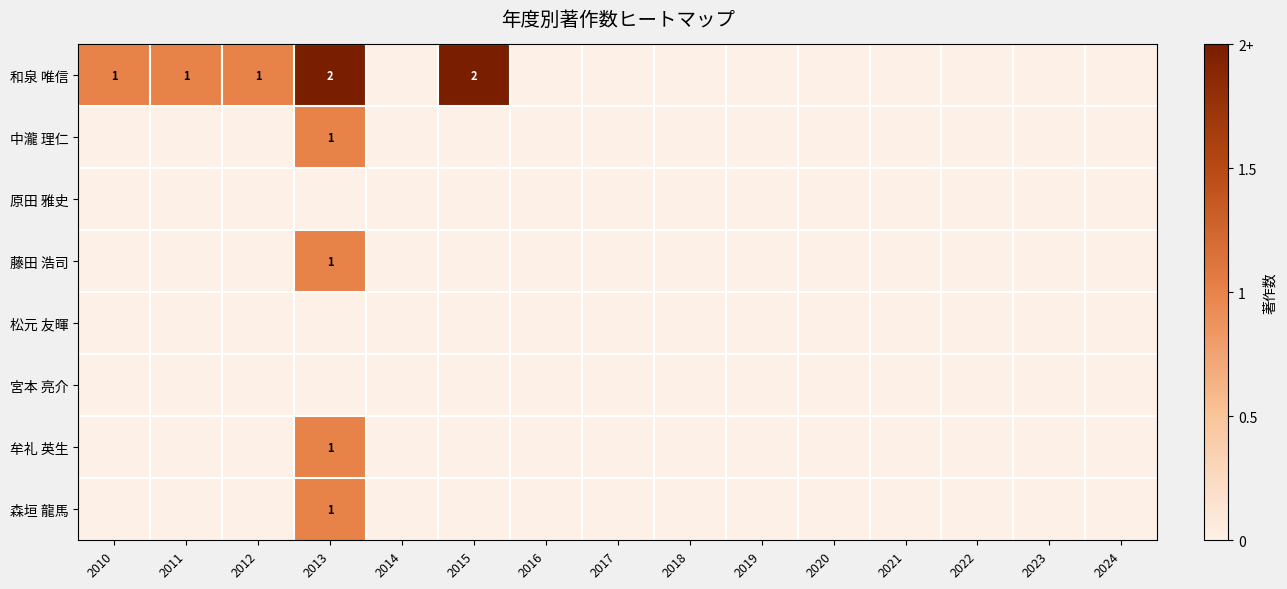

At which category is the sum across all series the highest?

2013